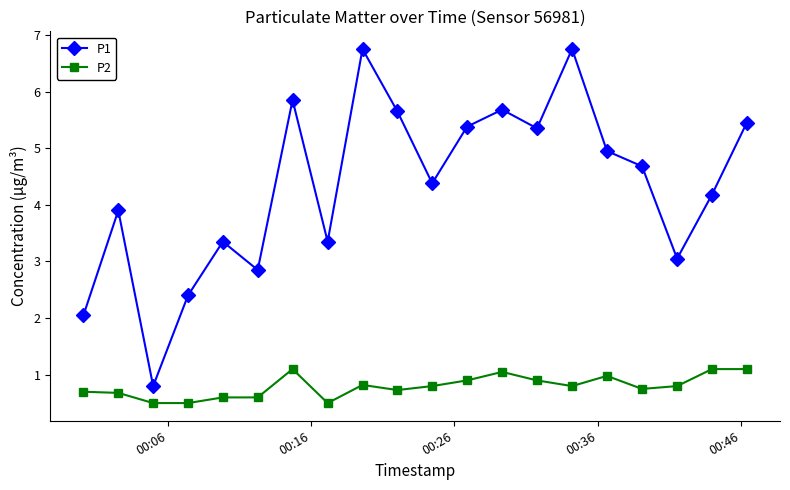

What is the average value of the P1 series?

4.3